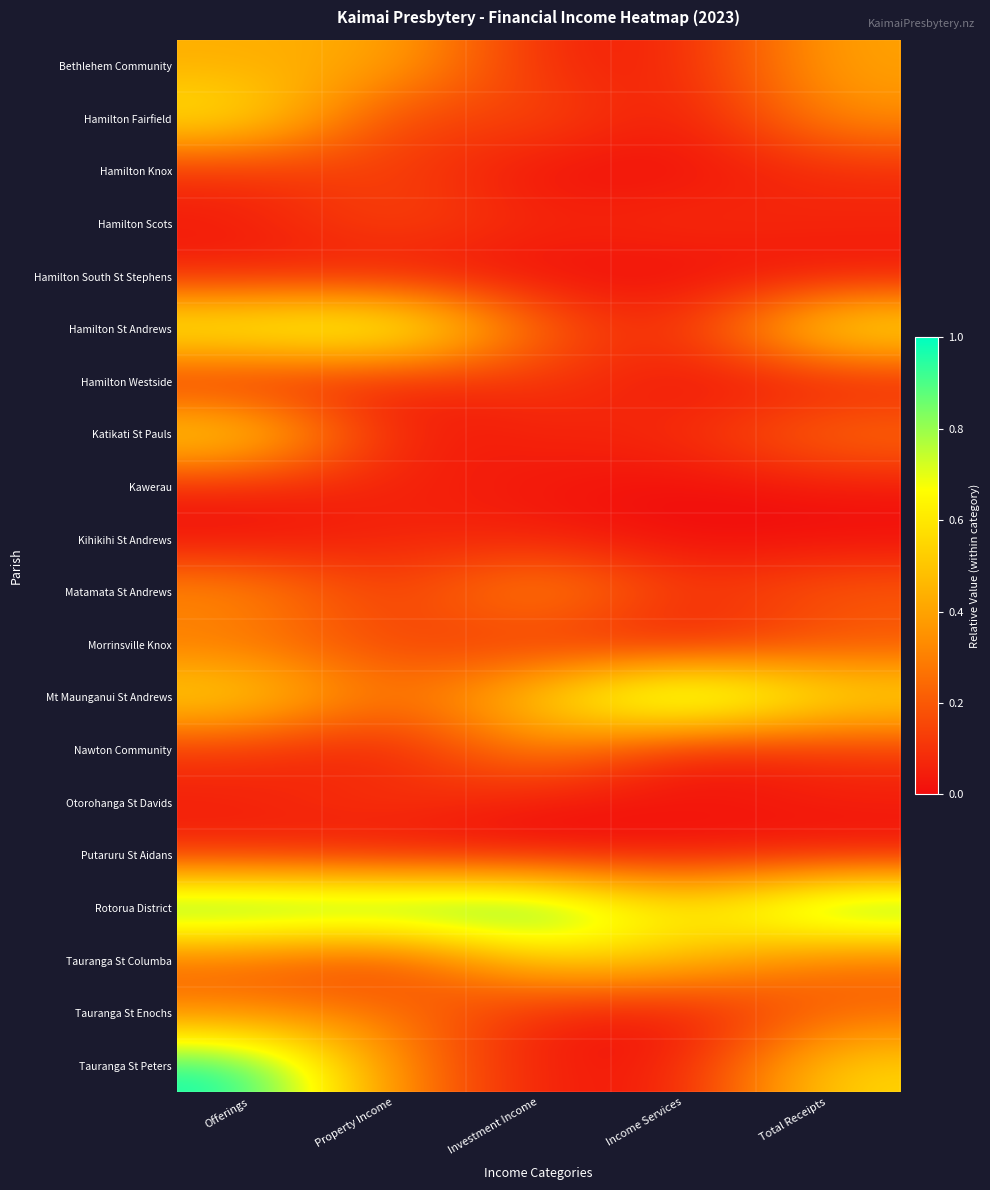

Reading left to right, extract all data points from this chart.

Bethlehem Community: Offerings=0.4	Property Income=0.4	Investment Income=0.1	Income Services=0.1	Total Receipts=0.4
Hamilton Fairfield: Offerings=0.6	Property Income=0.1	Investment Income=0.2	Income Services=0.0	Total Receipts=0.3
Hamilton Knox: Offerings=0.1	Property Income=0.1	Investment Income=0.0	Income Services=0.0	Total Receipts=0.1
Hamilton Scots: Offerings=0.0	Property Income=0.2	Investment Income=0.1	Income Services=0.1	Total Receipts=0.1
Hamilton South St Stephens: Offerings=0.0	Property Income=0.0	Investment Income=0.0	Income Services=0.0	Total Receipts=0.0
Hamilton St Andrews: Offerings=0.7	Property Income=0.8	Investment Income=0.2	Income Services=0.0	Total Receipts=0.7
Hamilton Westside: Offerings=0.0	Property Income=0.0	Investment Income=0.1	Income Services=0.0	Total Receipts=0.0
Katikati St Pauls: Offerings=0.6	Property Income=0.0	Investment Income=0.1	Income Services=0.1	Total Receipts=0.3
Kawerau: Offerings=0.1	Property Income=0.1	Investment Income=0.0	Income Services=0.0	Total Receipts=0.0
Kihikihi St Andrews: Offerings=0.0	Property Income=0.1	Investment Income=0.0	Income Services=0.0	Total Receipts=0.0
Matamata St Andrews: Offerings=0.4	Property Income=0.1	Investment Income=0.4	Income Services=0.1	Total Receipts=0.2
Morrinsville Knox: Offerings=0.3	Property Income=0.1	Investment Income=0.1	Income Services=0.0	Total Receipts=0.2
Mt Maunganui St Andrews: Offerings=0.6	Property Income=0.2	Investment Income=0.6	Income Services=1.0	Total Receipts=0.6
Nawton Community: Offerings=0.1	Property Income=0.0	Investment Income=0.4	Income Services=0.0	Total Receipts=0.1
Otorohanga St Davids: Offerings=0.1	Property Income=0.1	Investment Income=0.0	Income Services=0.0	Total Receipts=0.0
Putaruru St Aidans: Offerings=0.1	Property Income=0.0	Investment Income=0.0	Income Services=0.0	Total Receipts=0.0
Rotorua District: Offerings=1.0	Property Income=1.0	Investment Income=1.0	Income Services=0.6	Total Receipts=1.0
Tauranga St Columba: Offerings=0.2	Property Income=0.1	Investment Income=0.6	Income Services=0.5	Total Receipts=0.2
Tauranga St Enochs: Offerings=0.3	Property Income=0.3	Investment Income=0.0	Income Services=0.0	Total Receipts=0.2
Tauranga St Peters: Offerings=1.0	Property Income=0.3	Investment Income=0.0	Income Services=0.0	Total Receipts=0.6